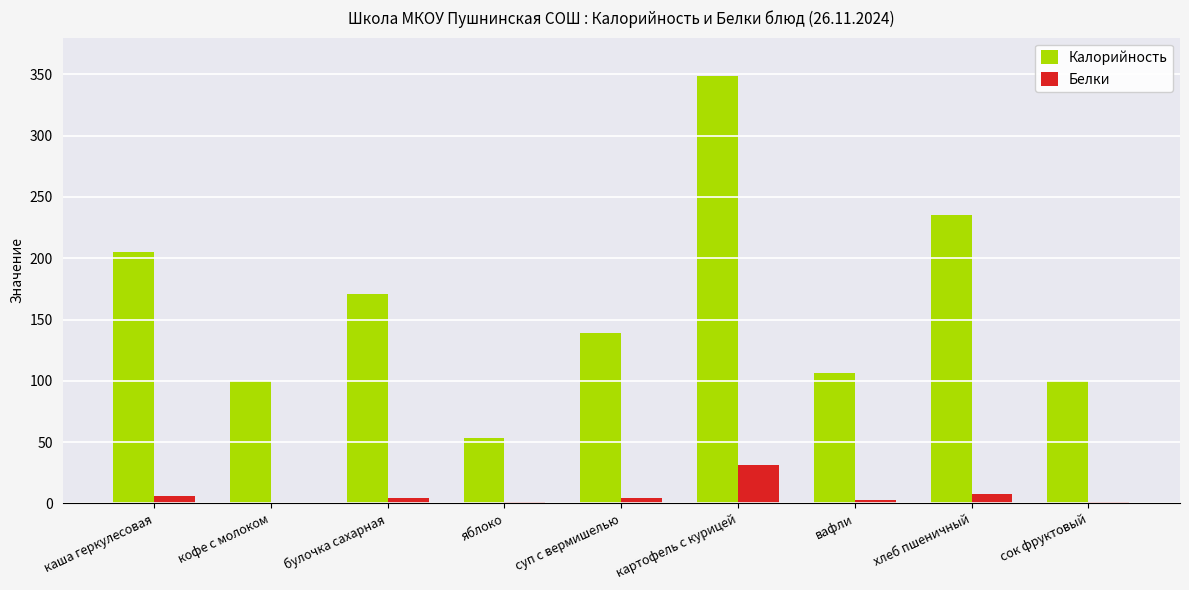

How many distinct data groups are displayed?

2